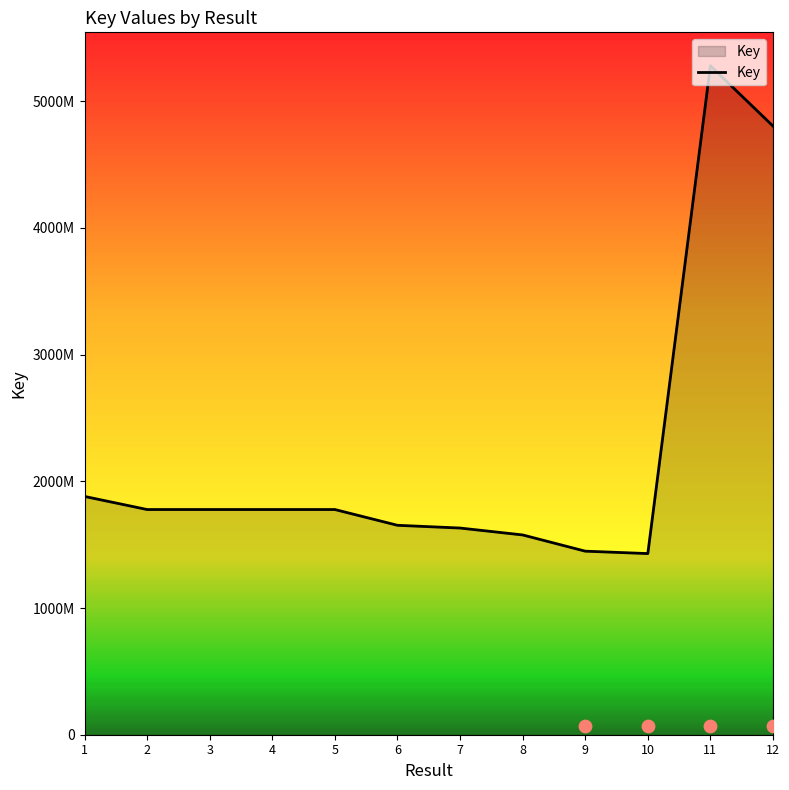

What is the ratio of the value at 2 to the value at 4?

1.0